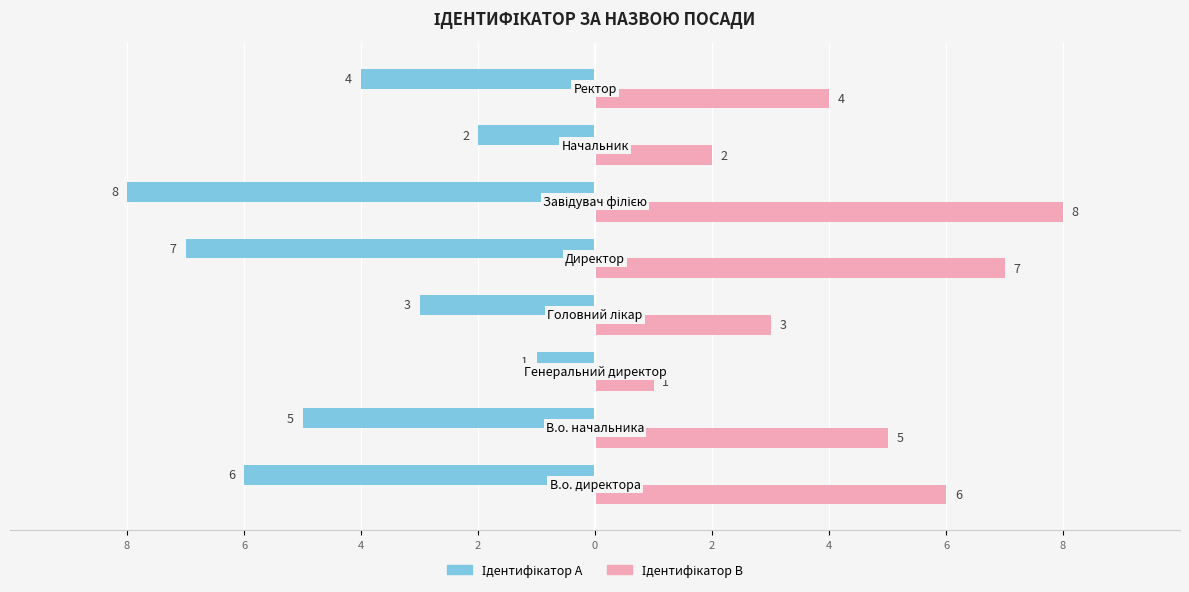

Which series has the largest total across all categories?

Ідентифікатор B